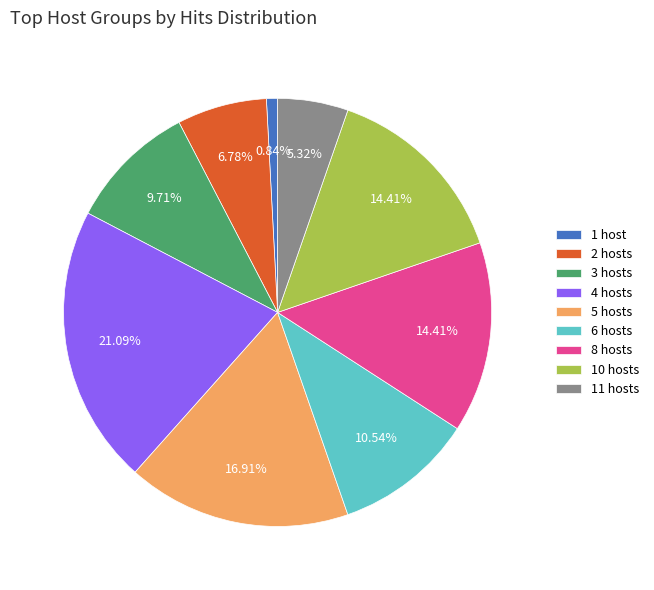

What is the largest slice in the pie chart?

4 hosts